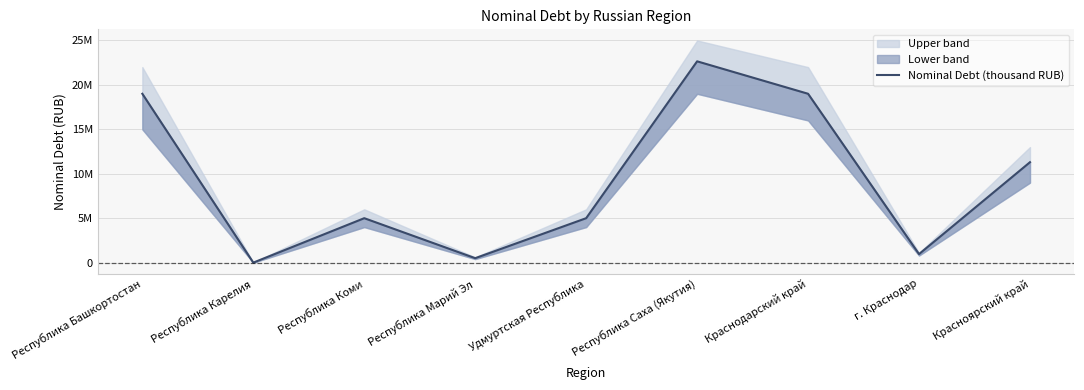

At which label is the value closest to 11325017?

Красноярский край